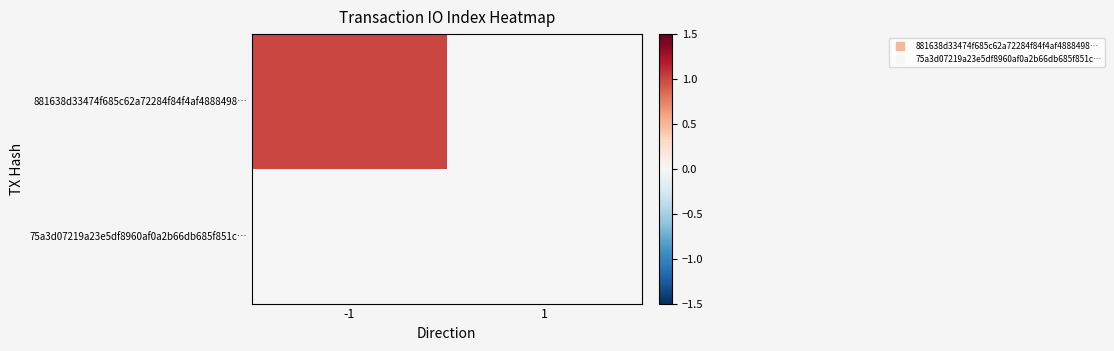

Reading right to left, list all the values displayed in this chart.

881638d33474f685c62a72284f84f4af4888498…: 1=0	-1=1
75a3d07219a23e5df8960af0a2b66db685f851c…: 1=0	-1=0